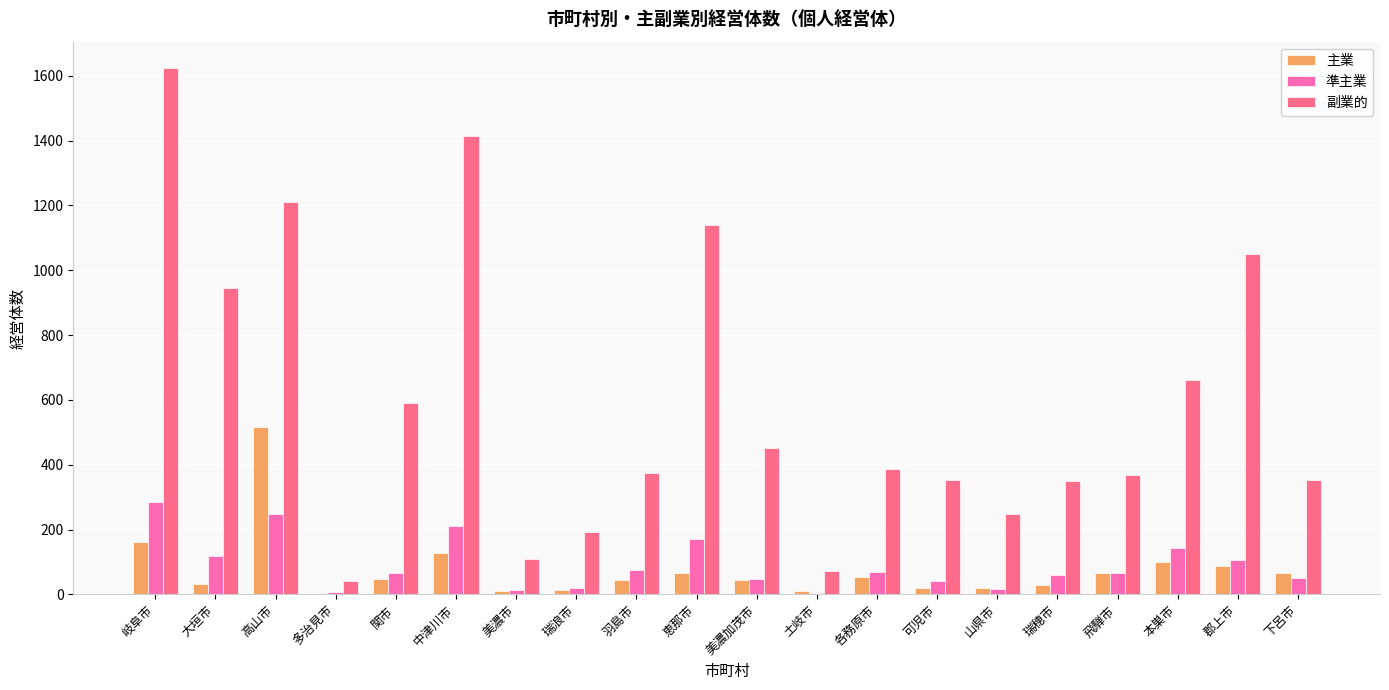

Is the value of 副業的 at 羽島市 greater than the value of 主業 at 羽島市?

Yes